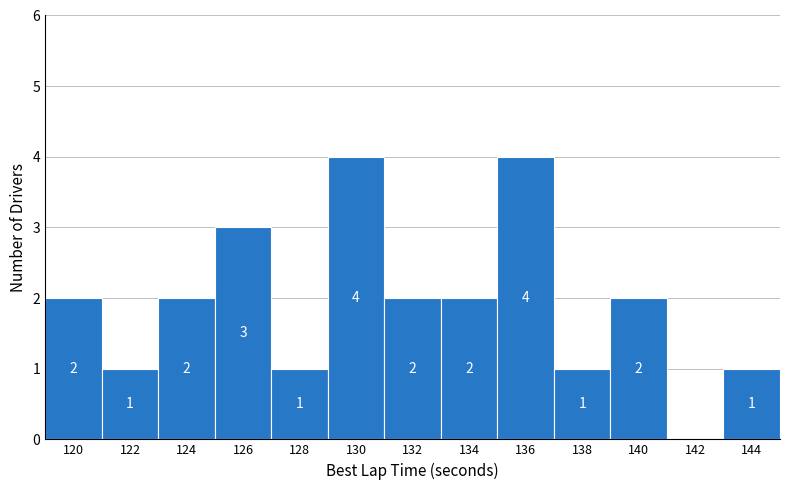

The value at 120 is 2. True or false?

True